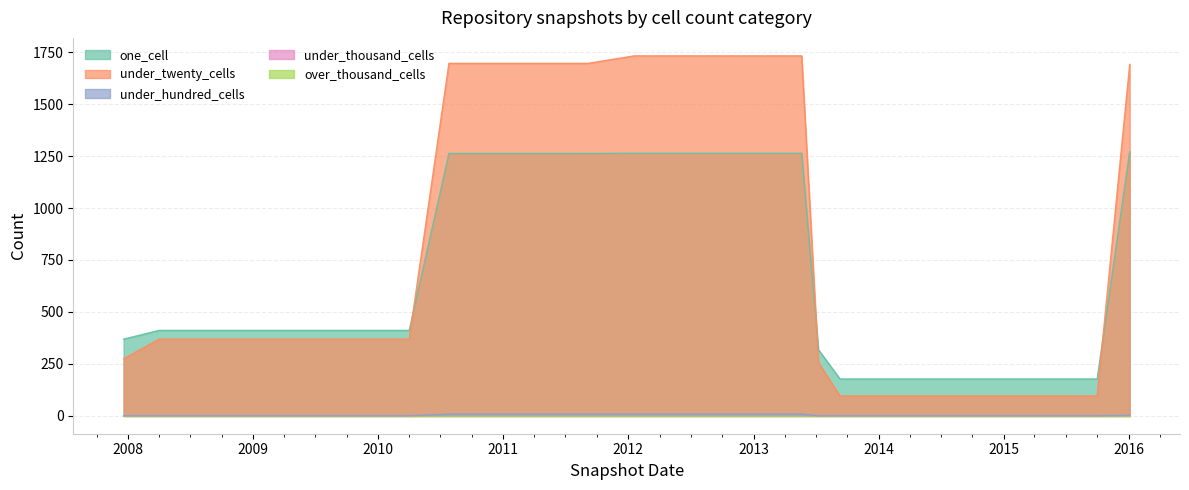

Does the chart have visible grid lines?

Yes